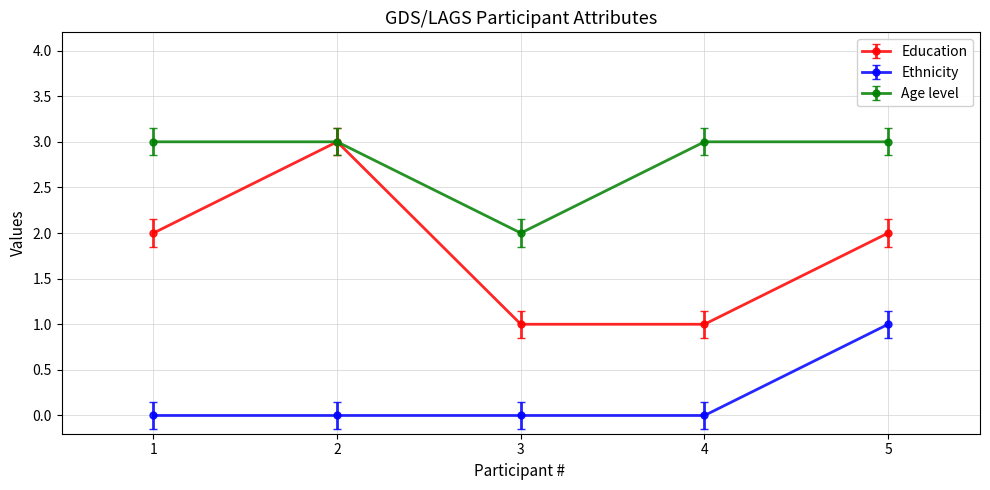

What is the difference between the maximum and minimum values in the Education series?

2